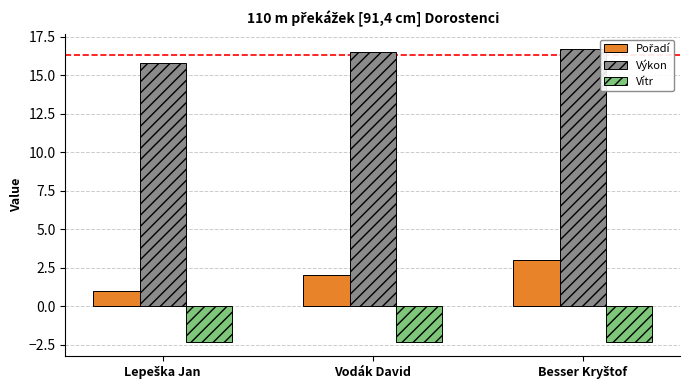

At how many categories does at least one series exceed 10?

3